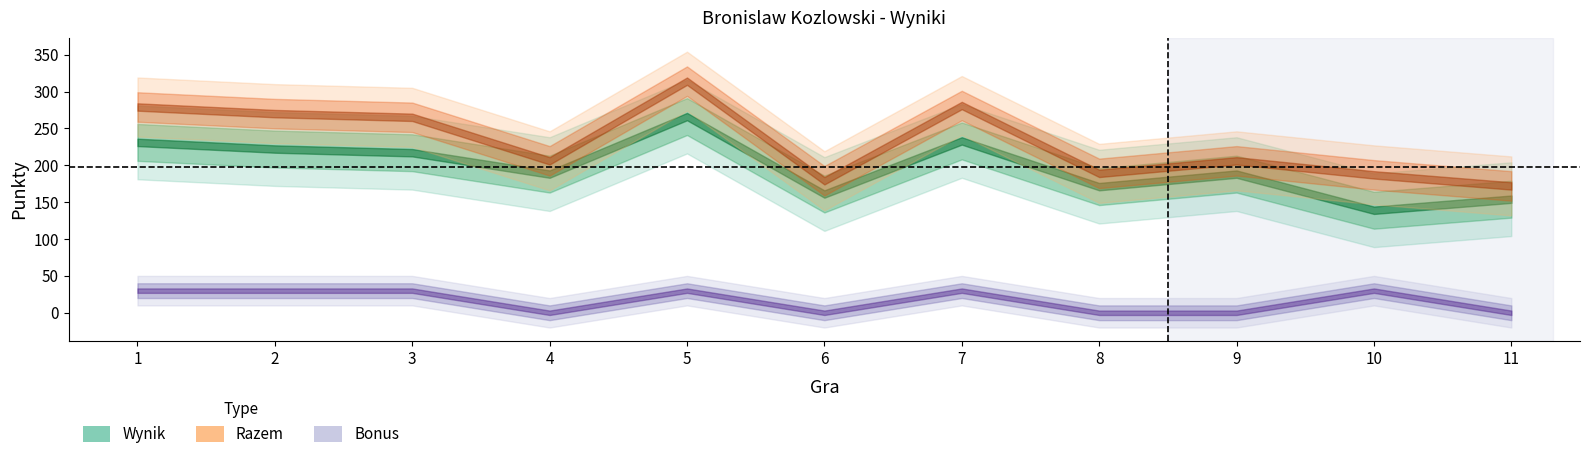

What is the difference between the maximum and minimum values in the Razem series?

142